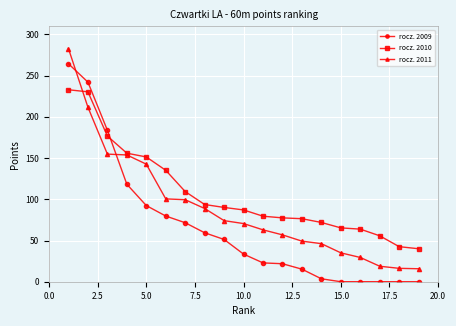

List the series in order of their overall mean, highest first.

rocz. 2010, rocz. 2011, rocz. 2009